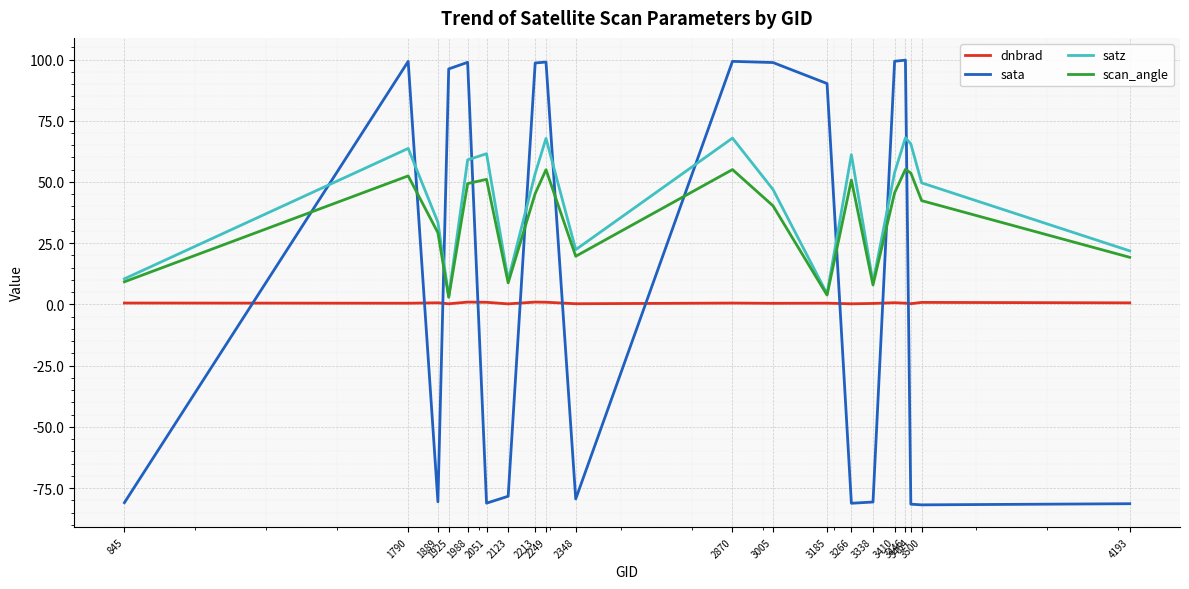

What is the highest value of the scan_angle series?

55.1